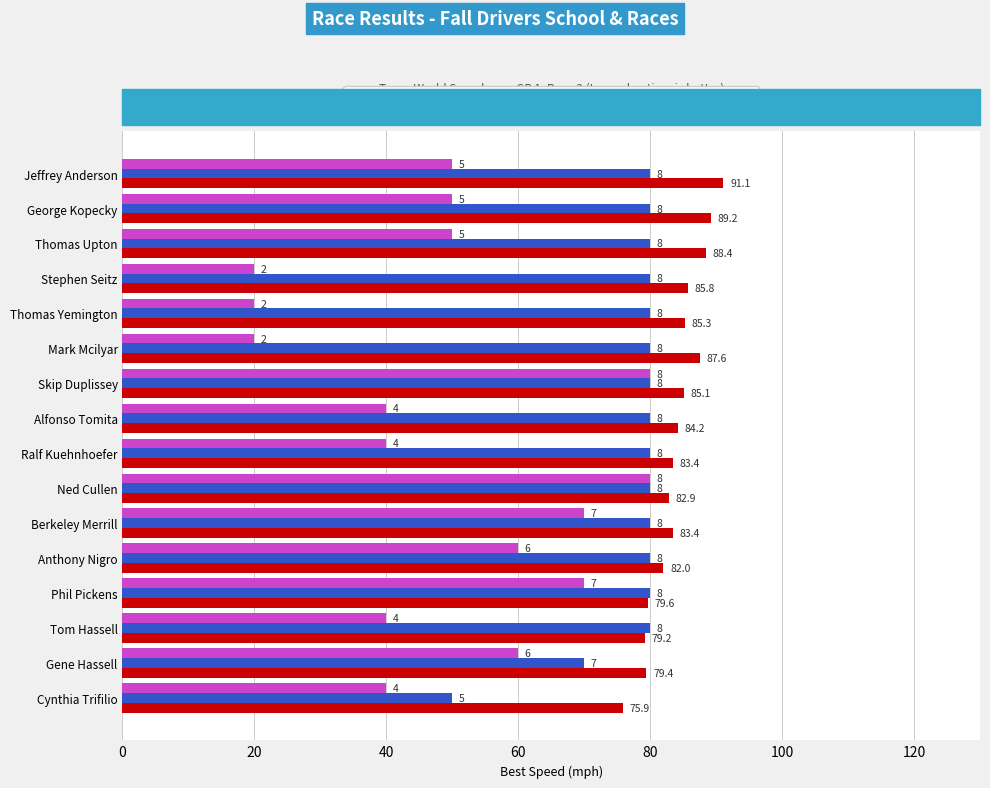

What are all the series names shown in the legend?

Best Speed, Total Laps (×10), Best Lap (×10)